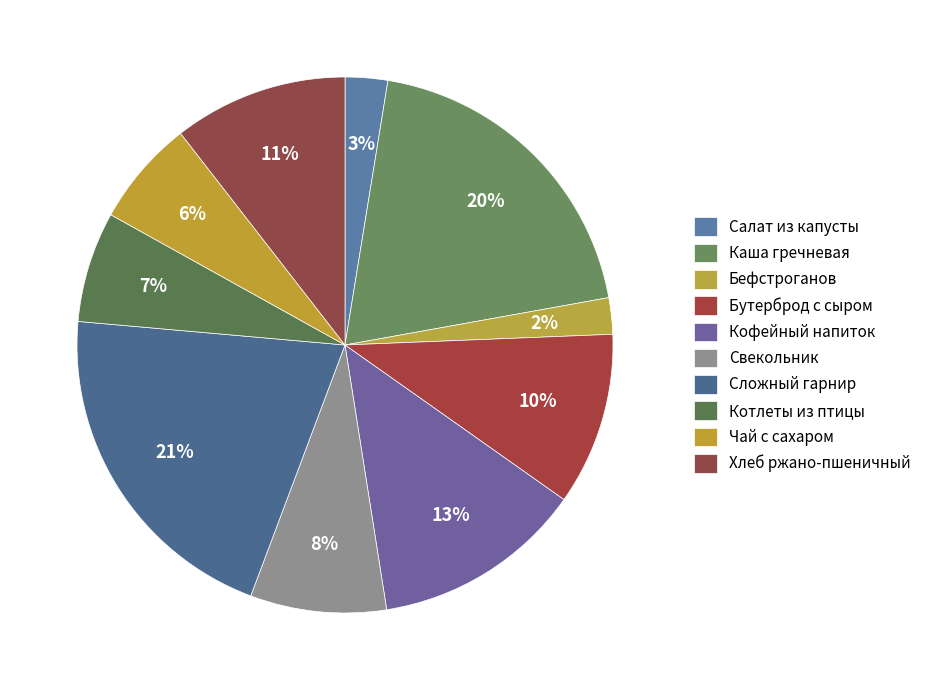

What is the change in value from Чай с сахаром to Хлеб ржано-пшеничный?

+5.8